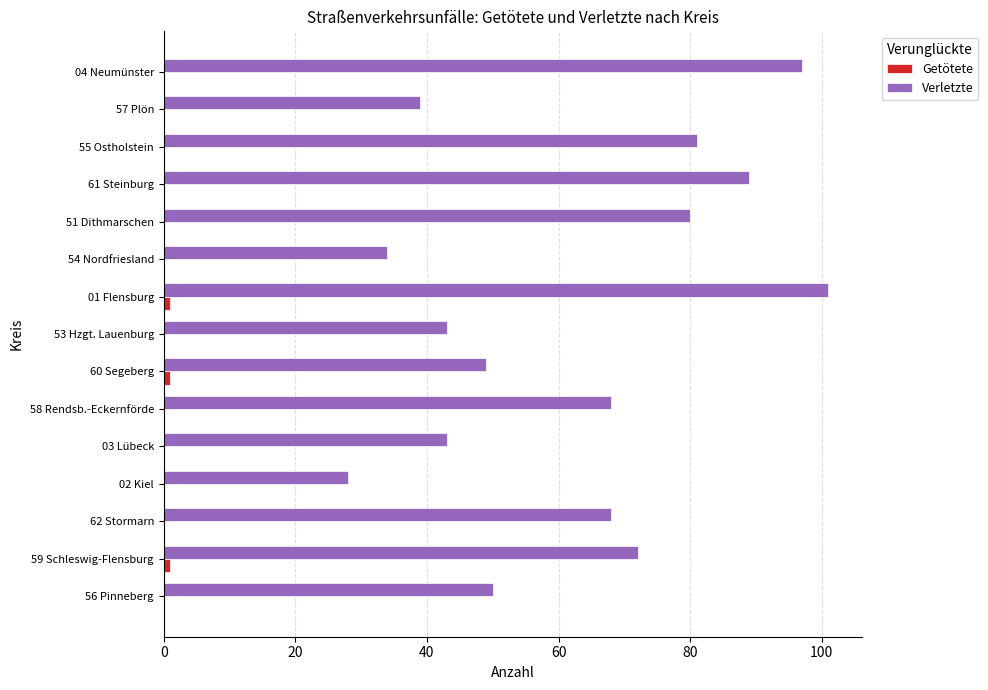

Between 01 Flensburg and 55 Ostholstein, which series saw the biggest shift?

Verletzte